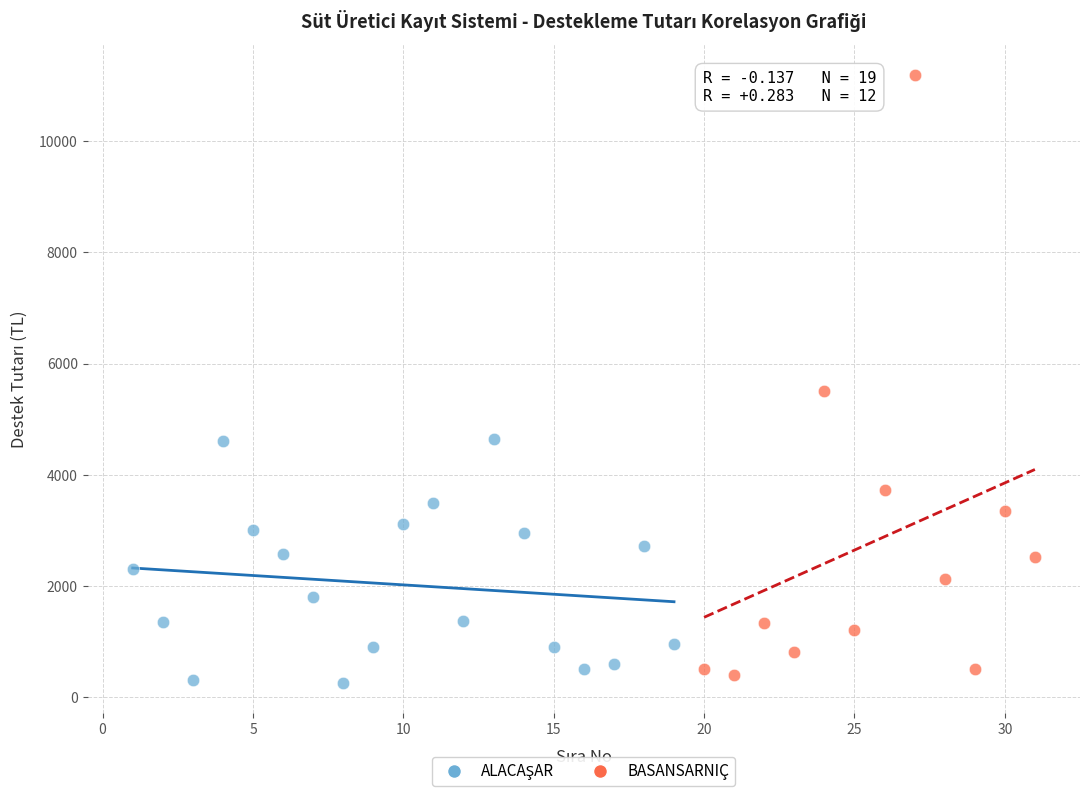

Which series has the largest Y range (max minus min)?

BASANSARNIÇ